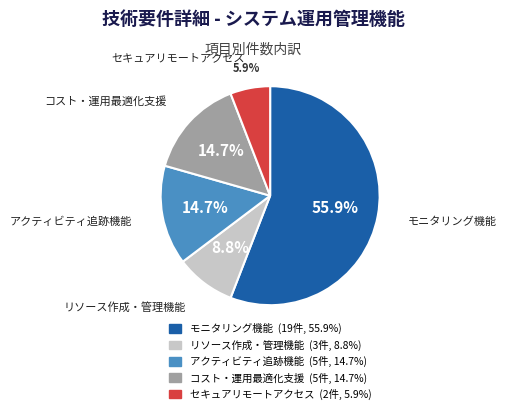

Which category has the biggest portion of the pie?

モニタリング機能